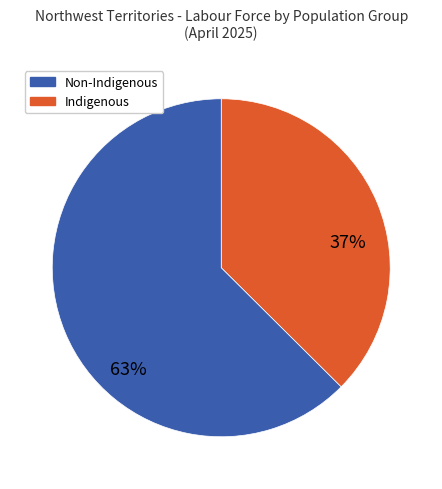

Does any single category account for the majority?

Yes